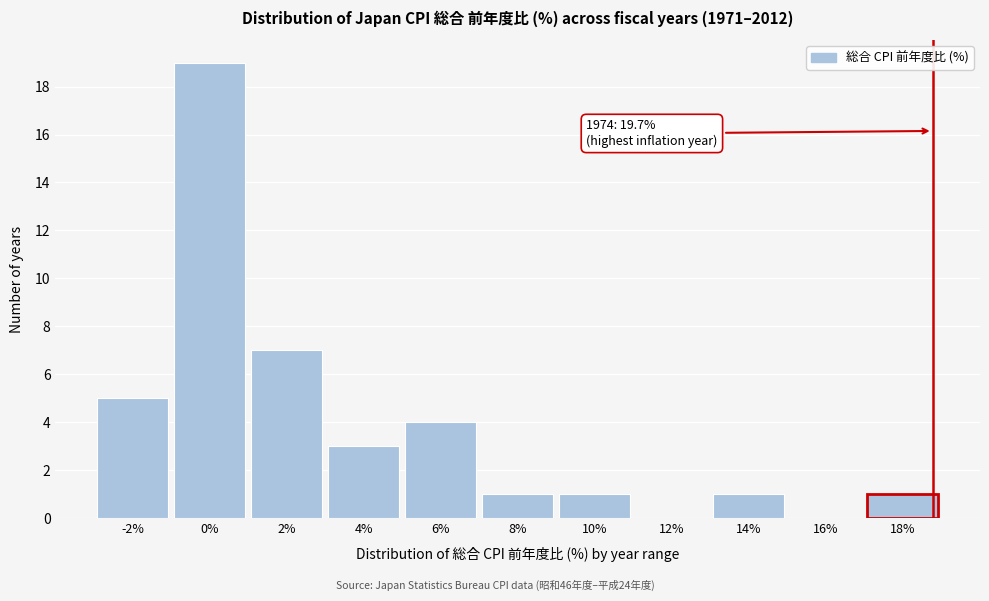

Reading right to left, list all the values displayed in this chart.

18%=1	16%=0	14%=1	12%=0	10%=1	8%=1	6%=4	4%=3	2%=7	0%=19	-2%=5